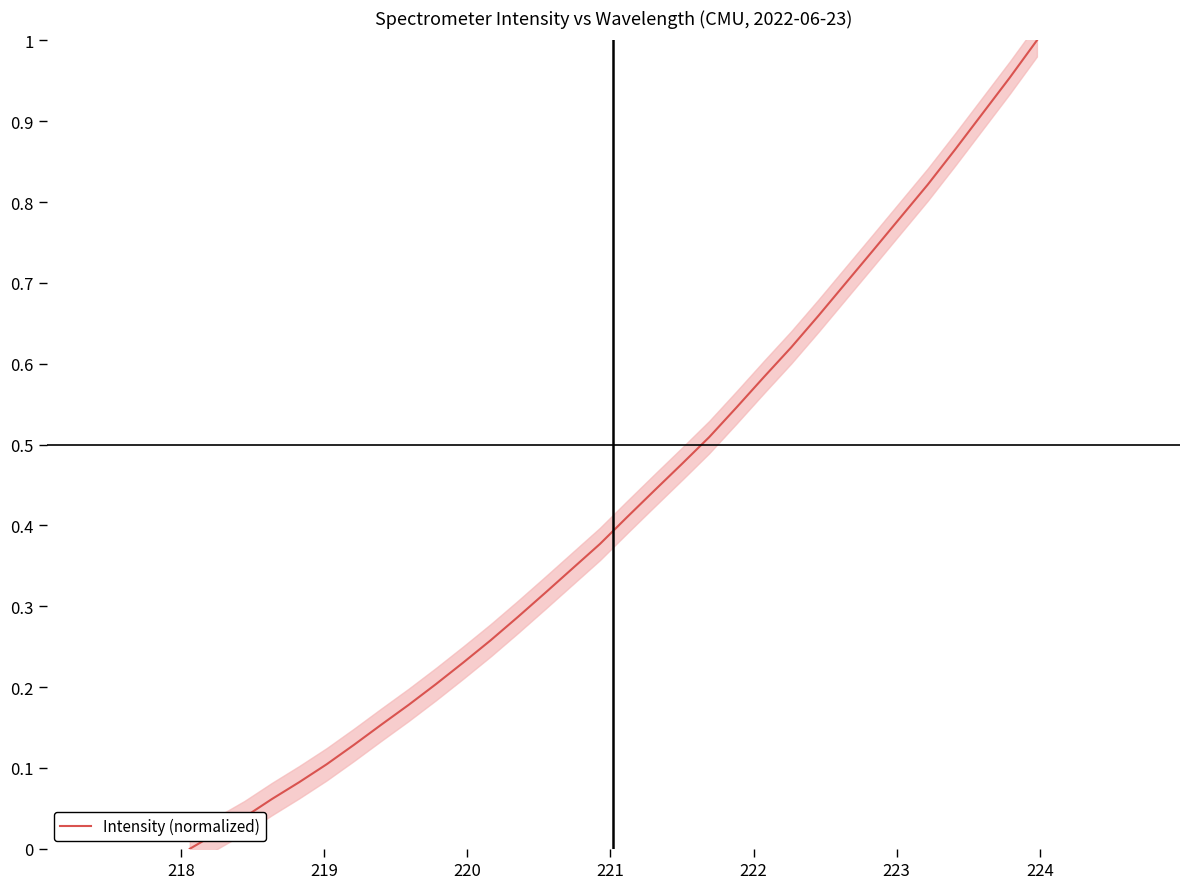

How many lines are shown in the chart?

1